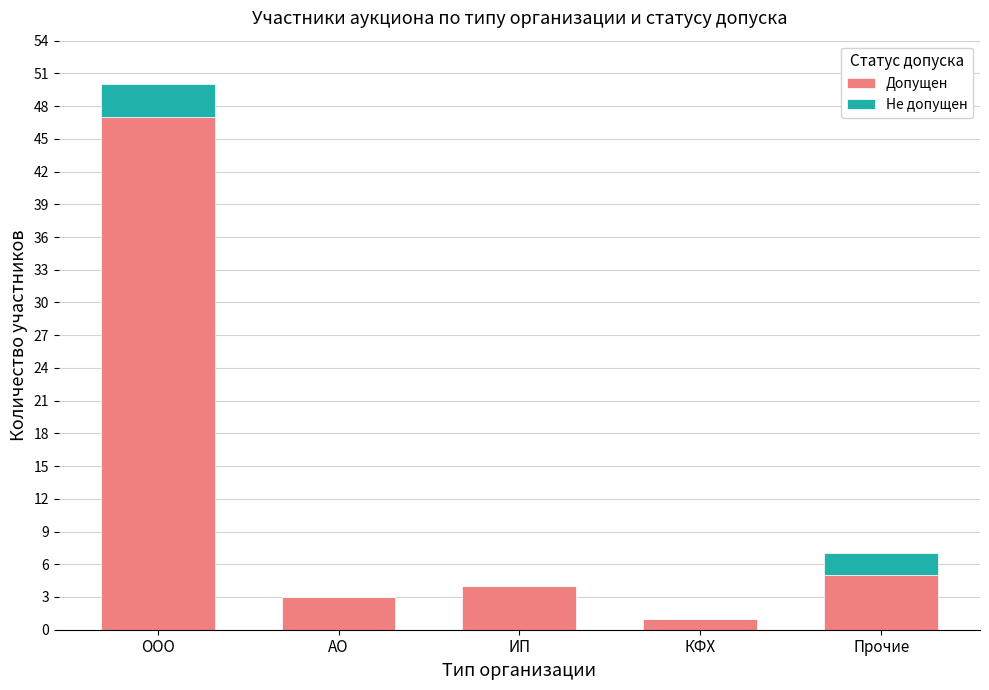

How many data points does each series have?

5